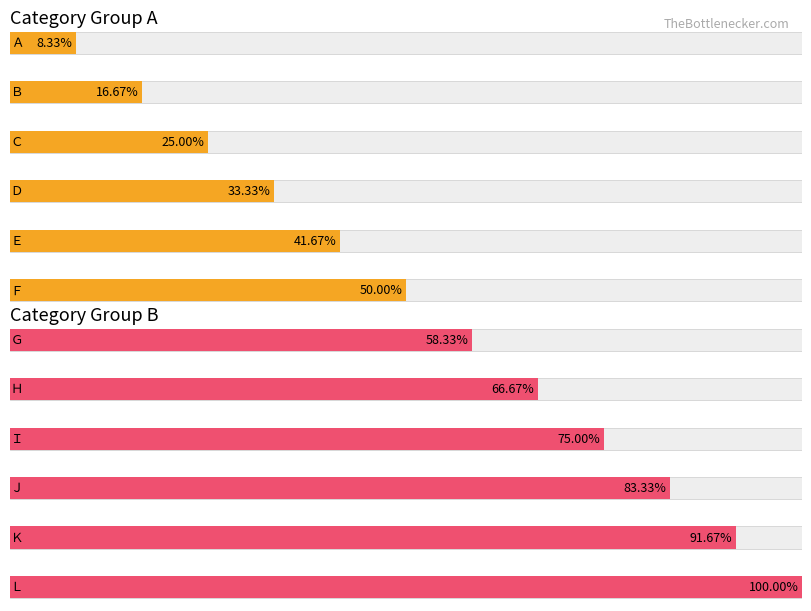

Does the chart contain any negative values?

No